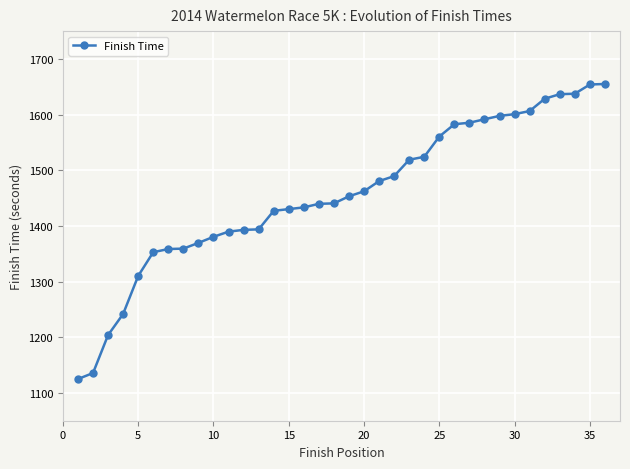

What is the value of the 12th point from the left?

1392.9